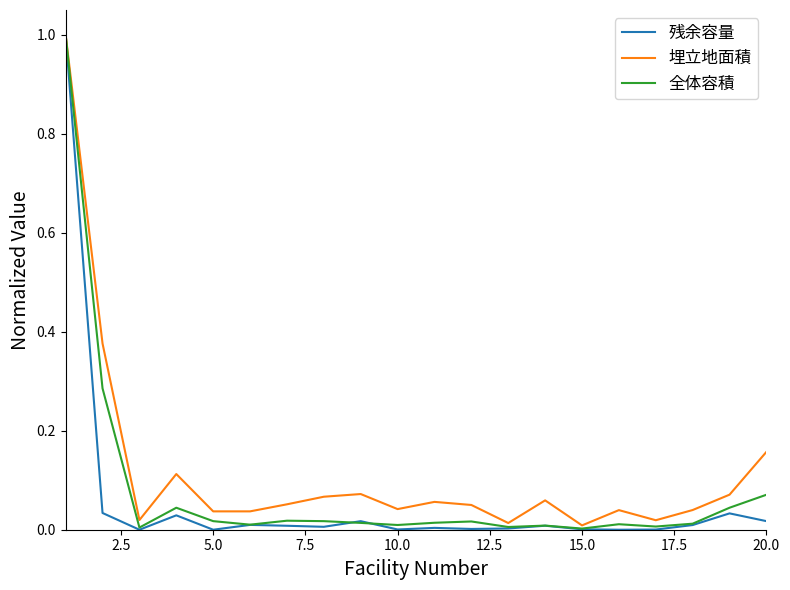

What is the highest value of the 埋立地面積 series?

1.0